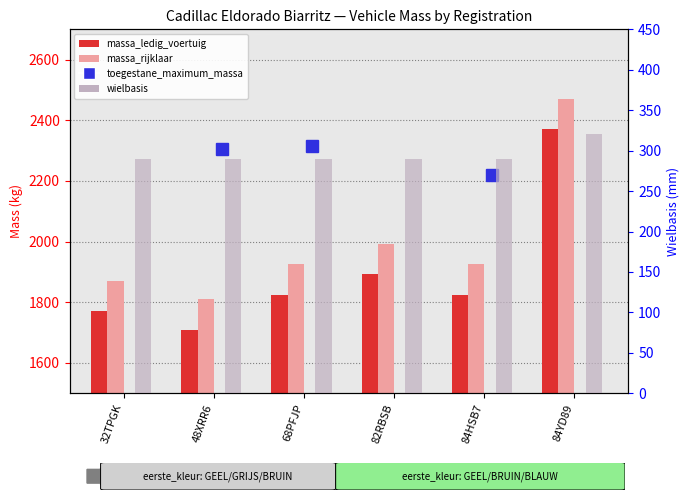

Is the value of massa_ledig_voertuig at 32TPGK greater than the value of wielbasis at 68PFJP?

Yes